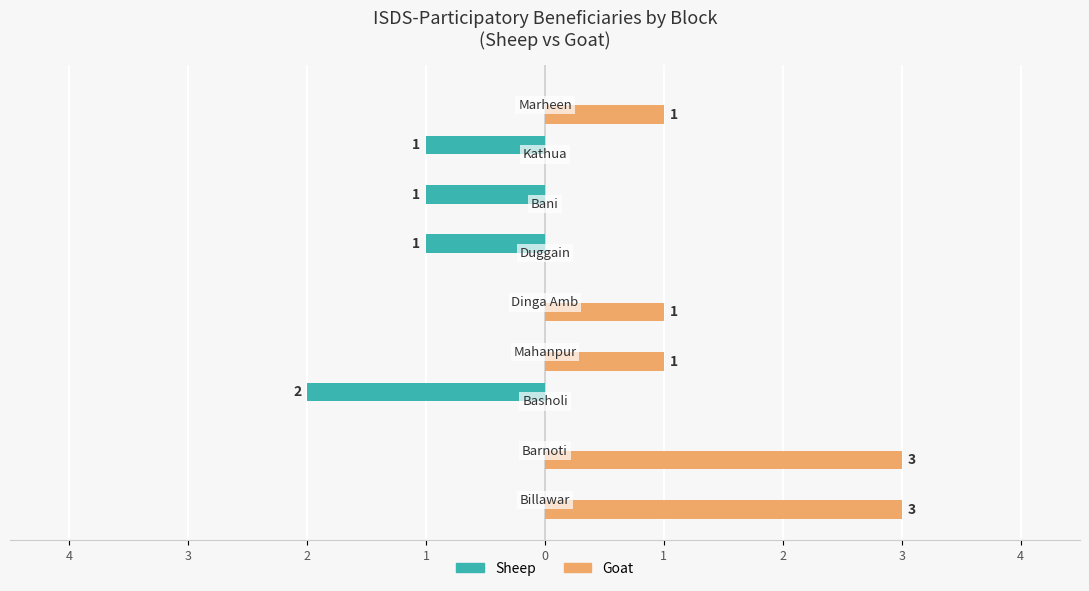

Reading right to left, list all the values displayed in this chart.

Sheep: 0	-1	-1	-1	0	0	-2	0	0
Goat: 1	0	0	0	1	1	0	3	3